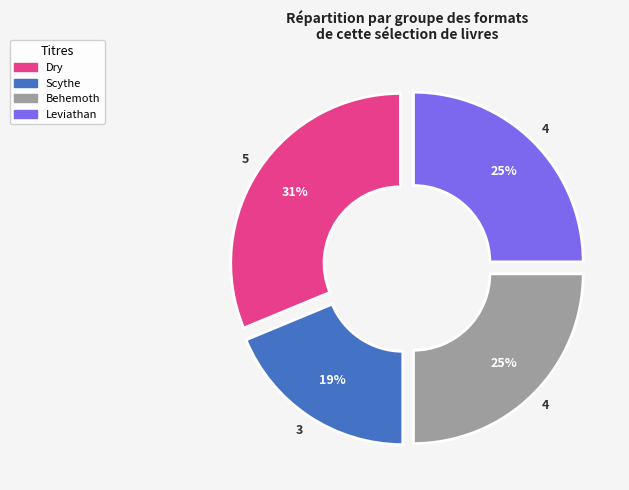

What is the largest slice in the pie chart?

Dry